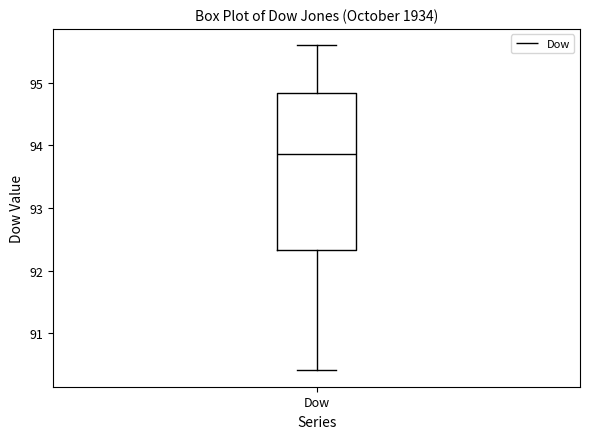

Where does the lower whisker of the box for Dow end on the y-axis? The values are not printed on the chart, so give them approximately, as read against the axis.

90.4